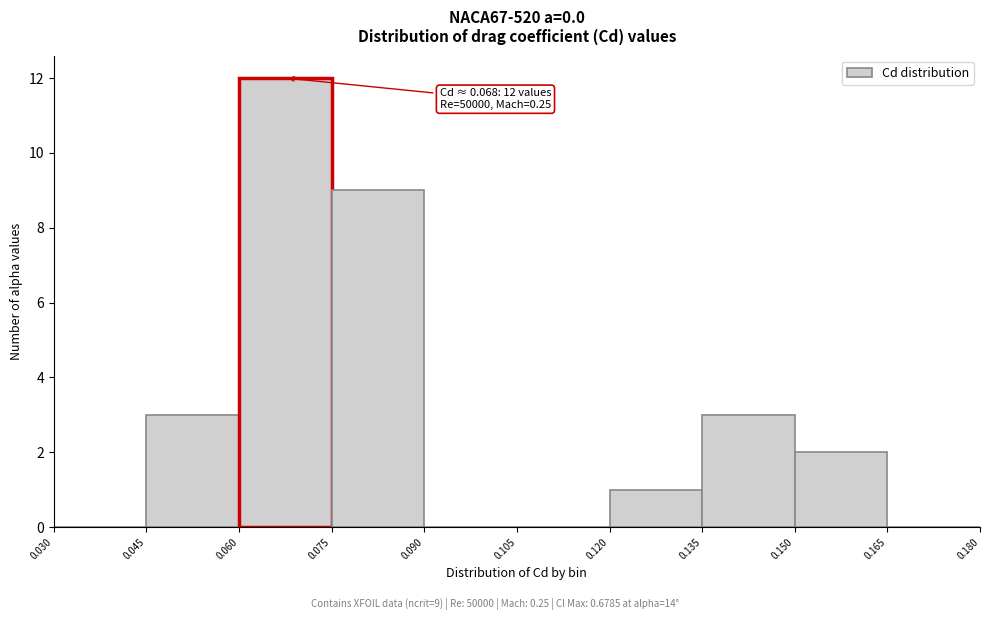

Over which range of the x-axis is the bar tallest?

0.060 to 0.075